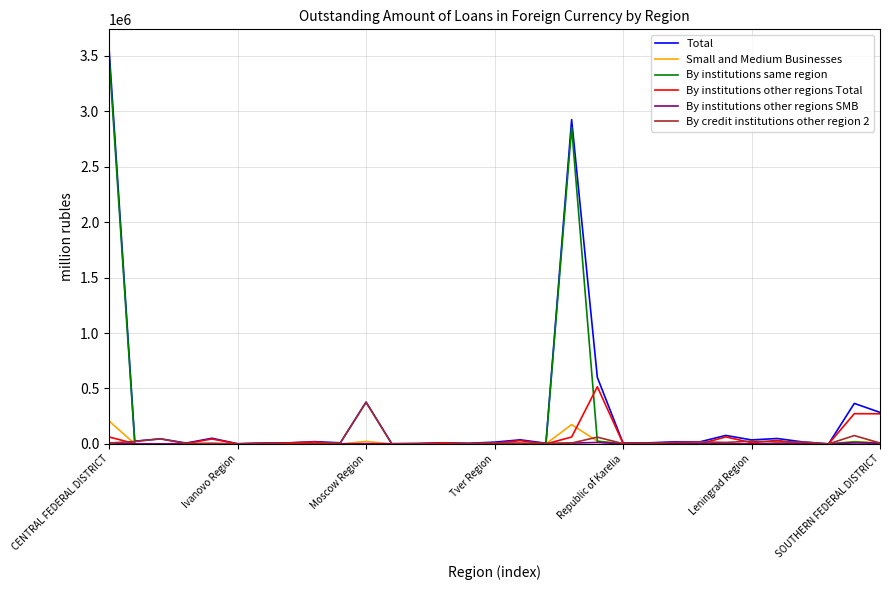

Which series has the largest range (max minus min)?

Total